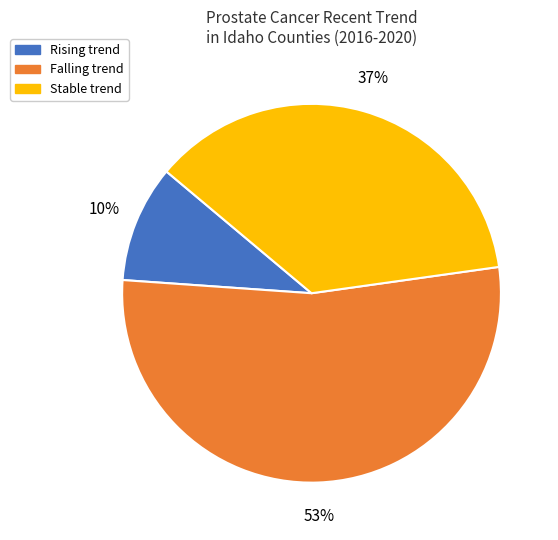

Does any single category account for the majority?

Yes